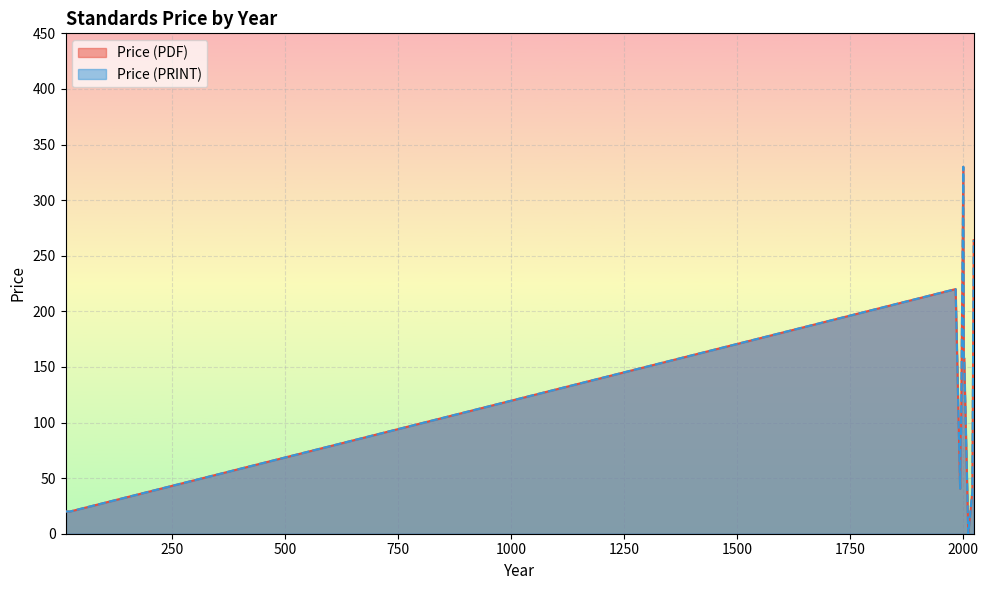

True or false: Price (PRINT) has a value of 248.0 at 2023.

False